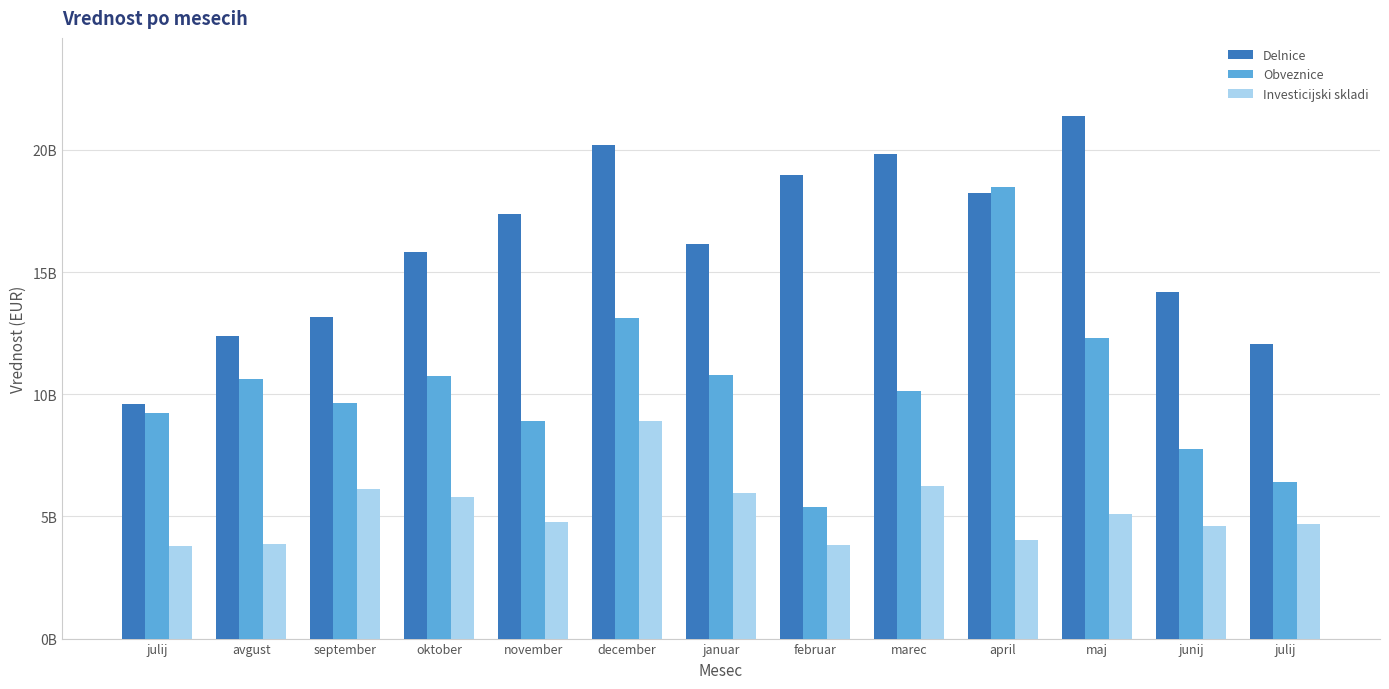

Does the chart contain stacked bars?

No